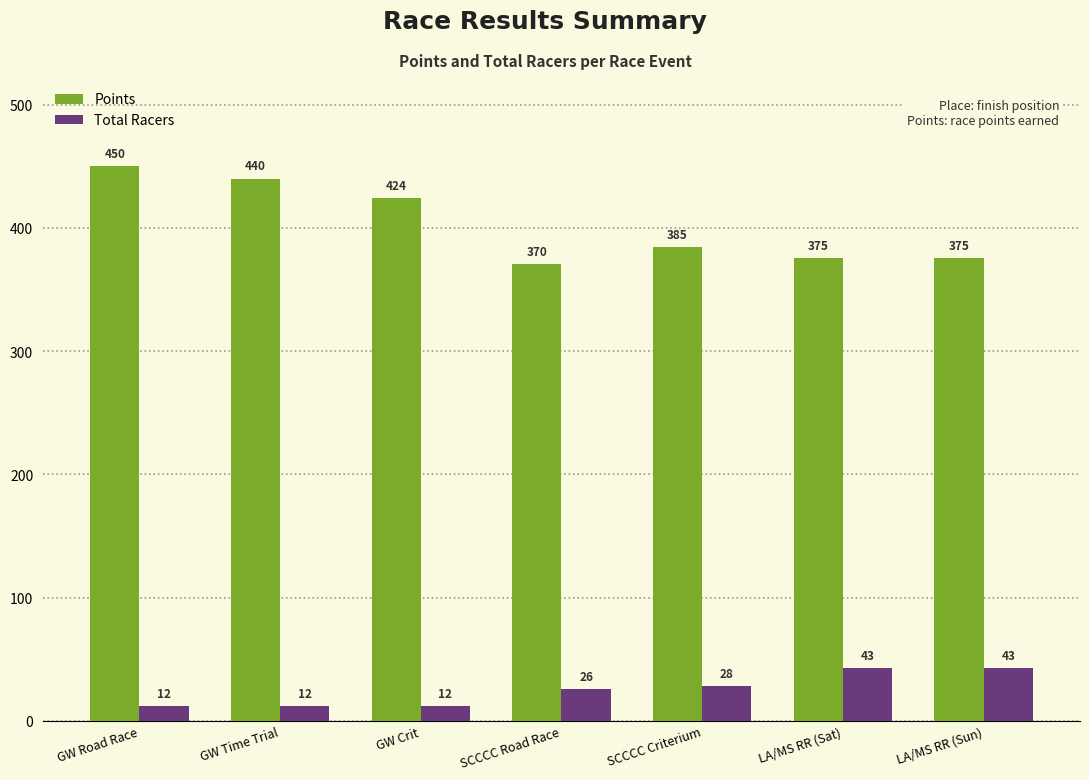

What position from the left is SCCCC Road Race?

4